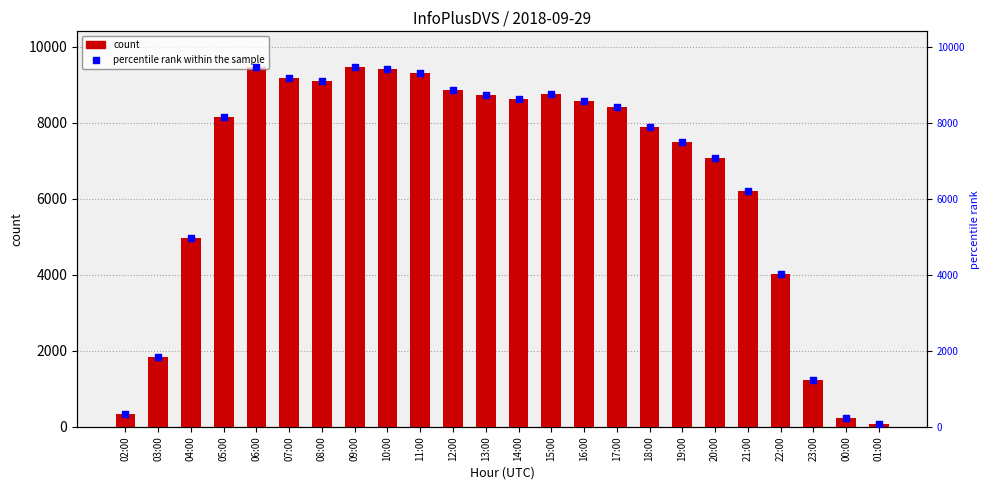

At how many categories does at least one series exceed 2965?

19